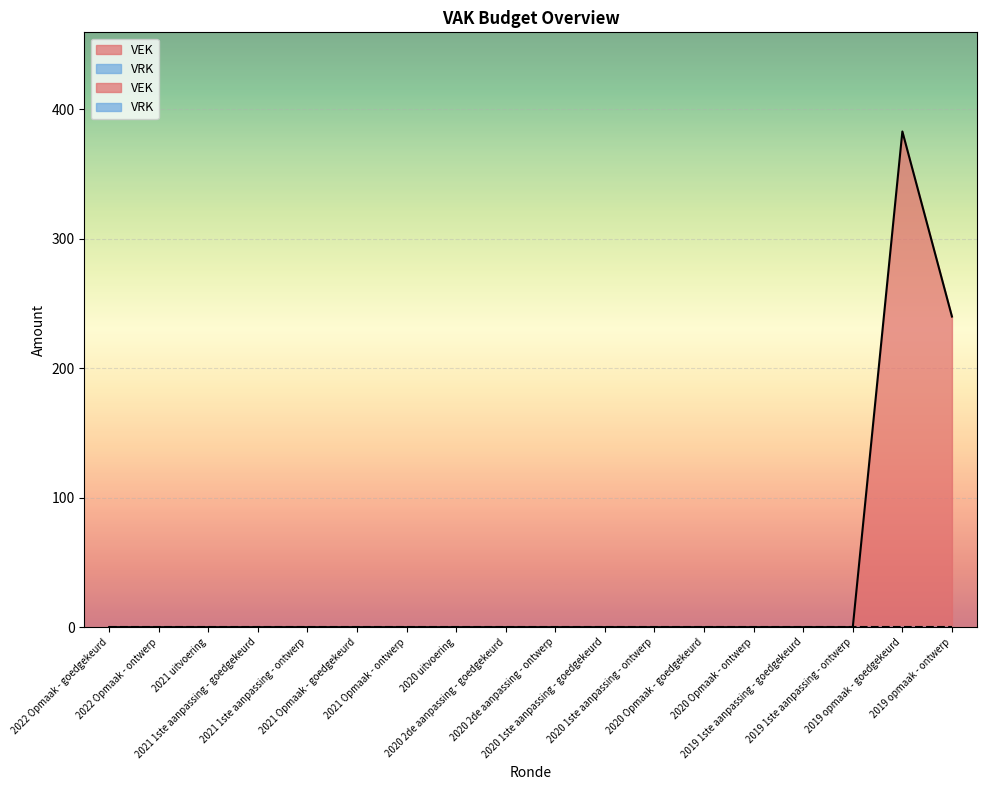

What is the label of the 1st point from the left?

2022 Opmaak - goedgekeurd